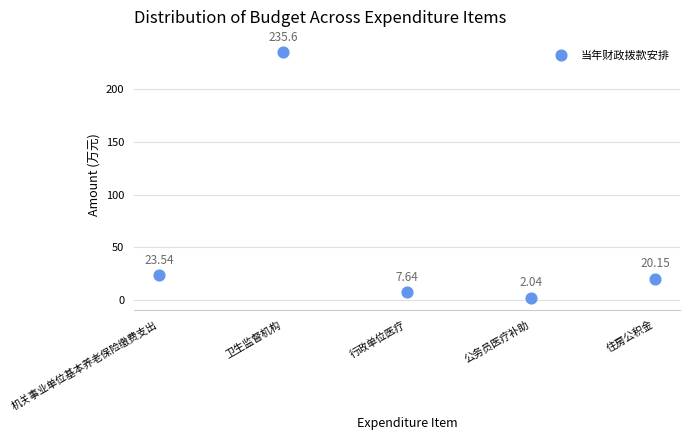

What is the range of Y values (max minus min)?

233.6